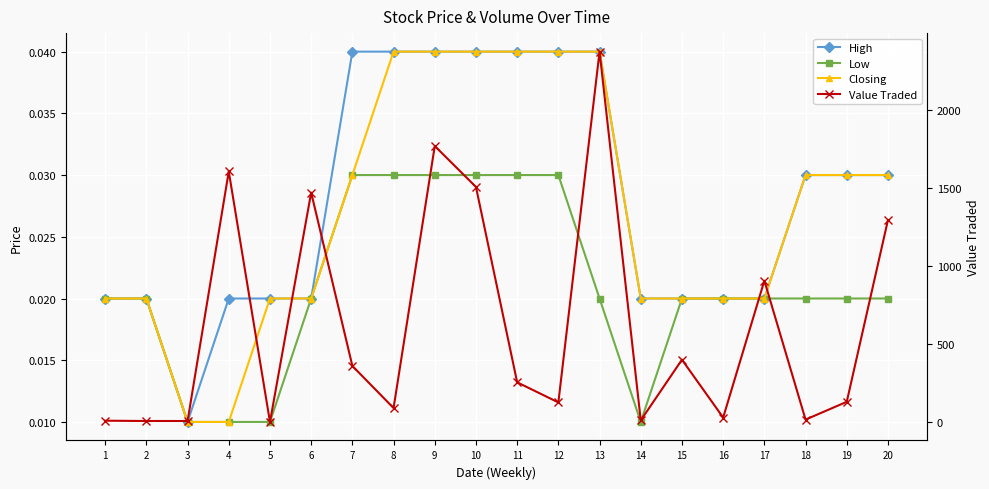

List the series in order of their peak value, lowest first.

Low, High, Closing, Value Traded